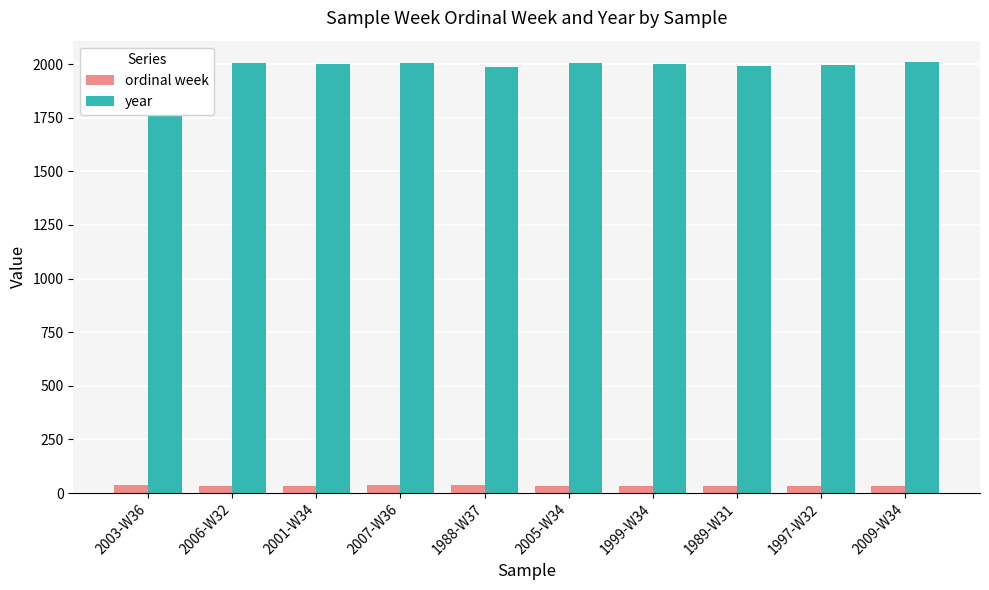

How many groups of bars are there?

10